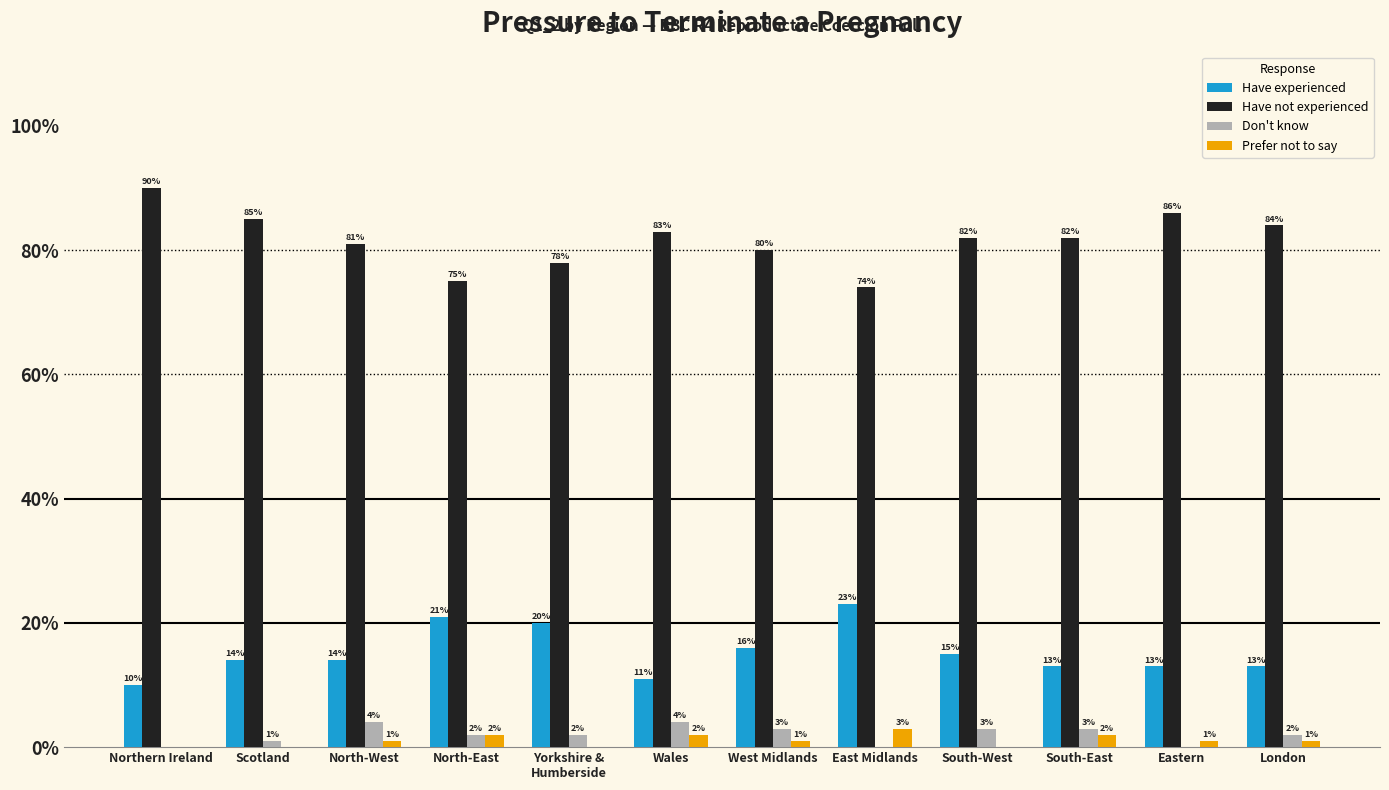

Are the bars horizontal?

No